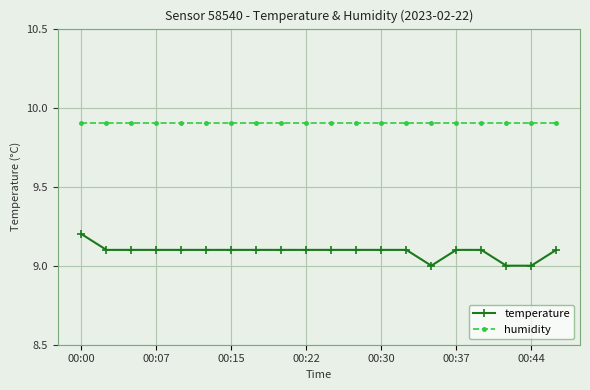

What is the value of the temperature point at the 10th from the left?

9.1